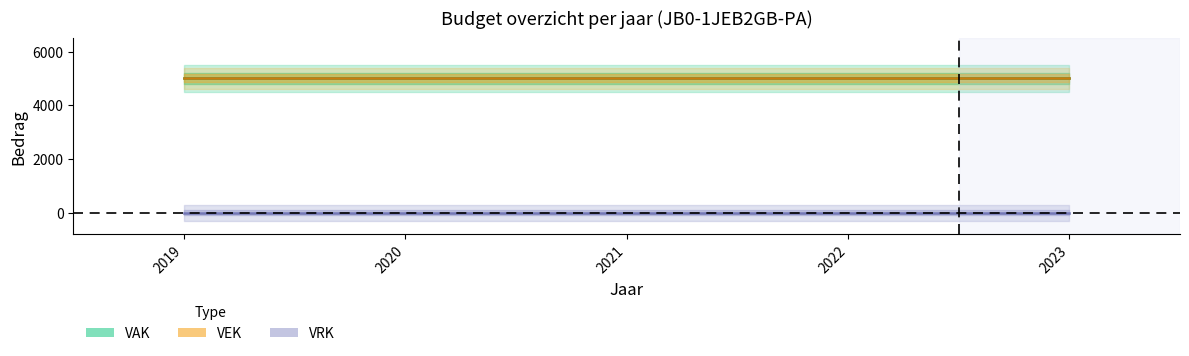

Between 2019 and 2021, which series saw the biggest shift?

VAK